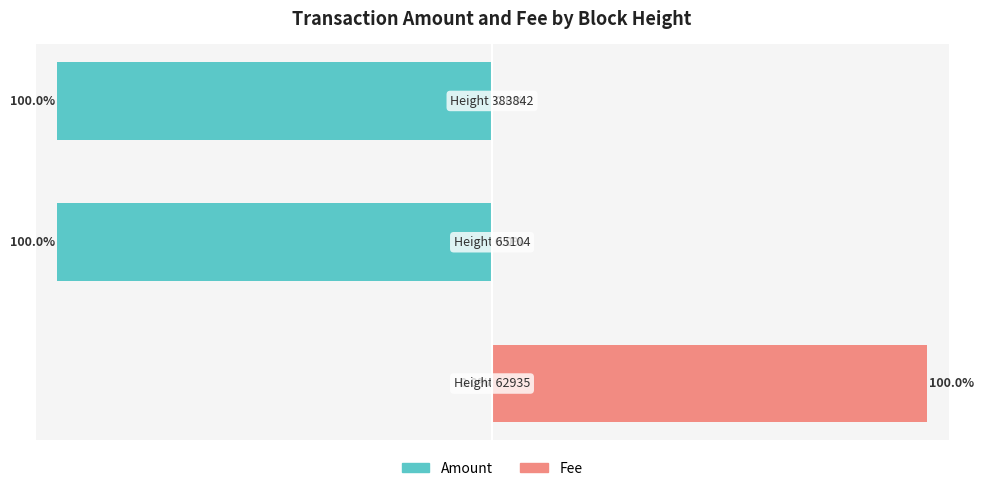

Which series has the largest total across all categories?

Fee